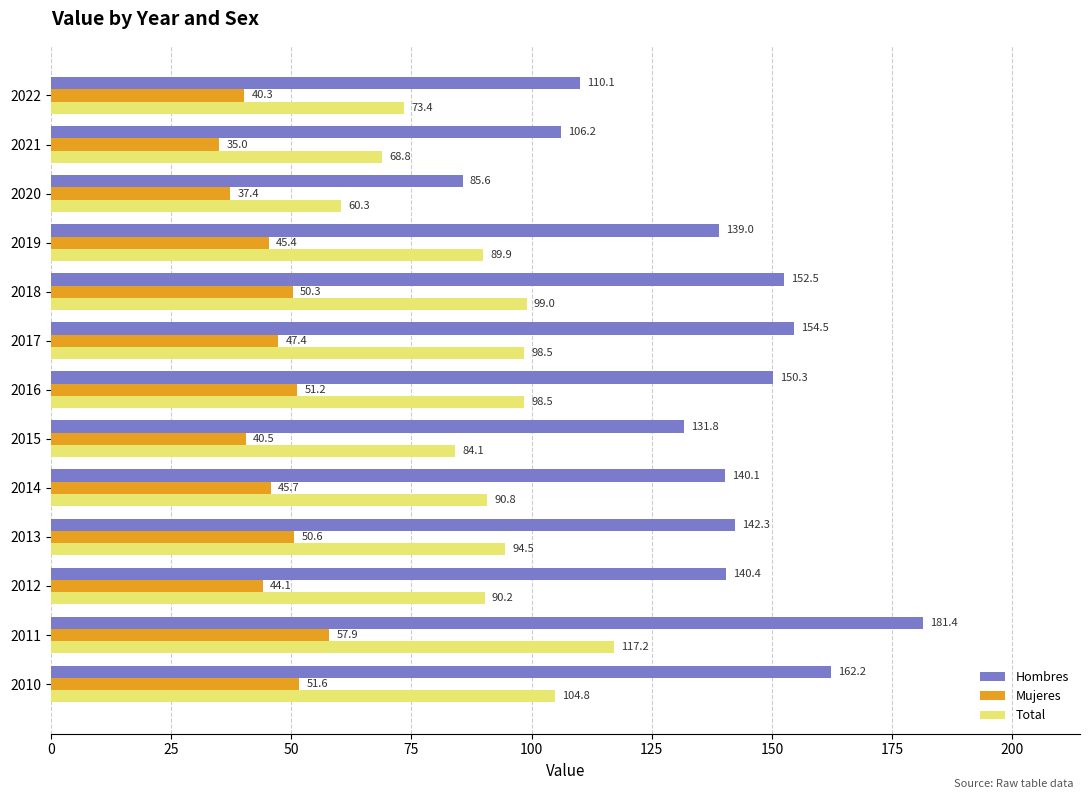

At which category is the sum across all series the highest?

2011